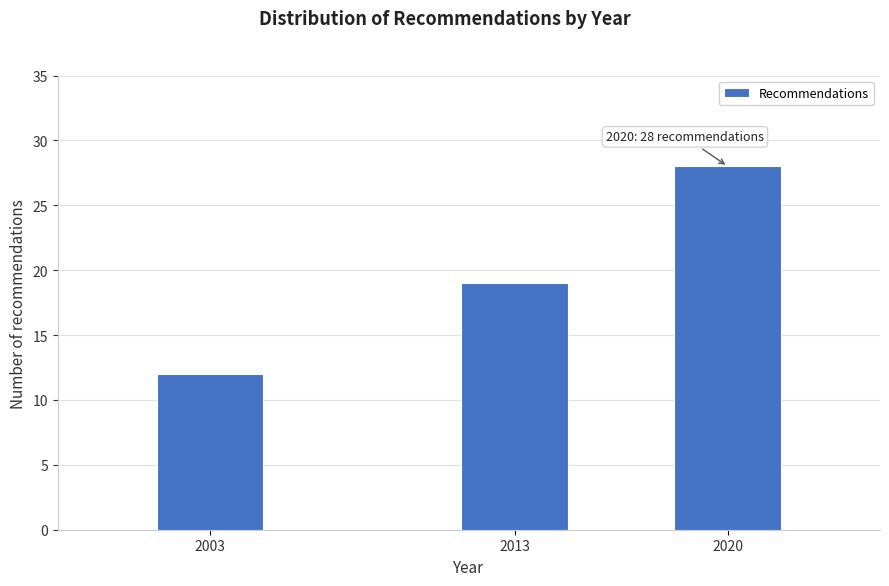

Reading left to right, what are all the values shown in this chart?

12	19	28